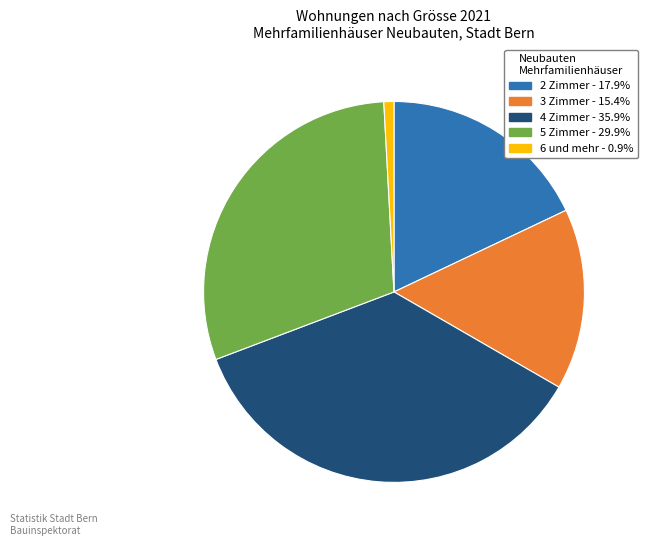

Is there any slice that represents more than half of the pie?

No